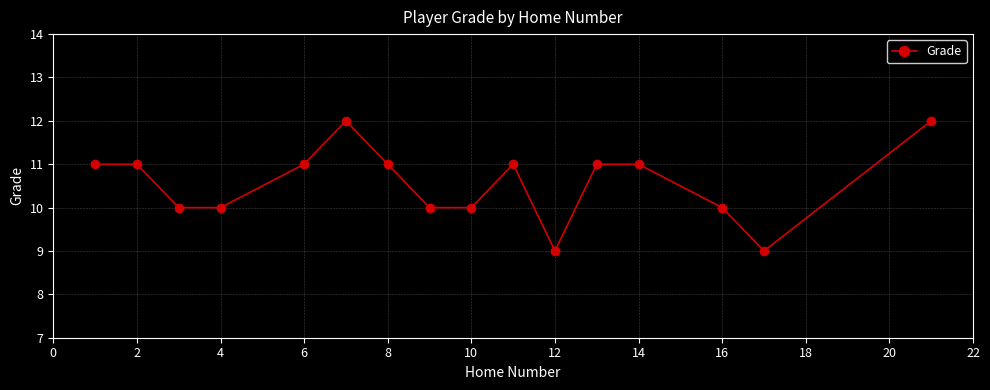

True or false: the data has more than 1 interior local peaks.

True